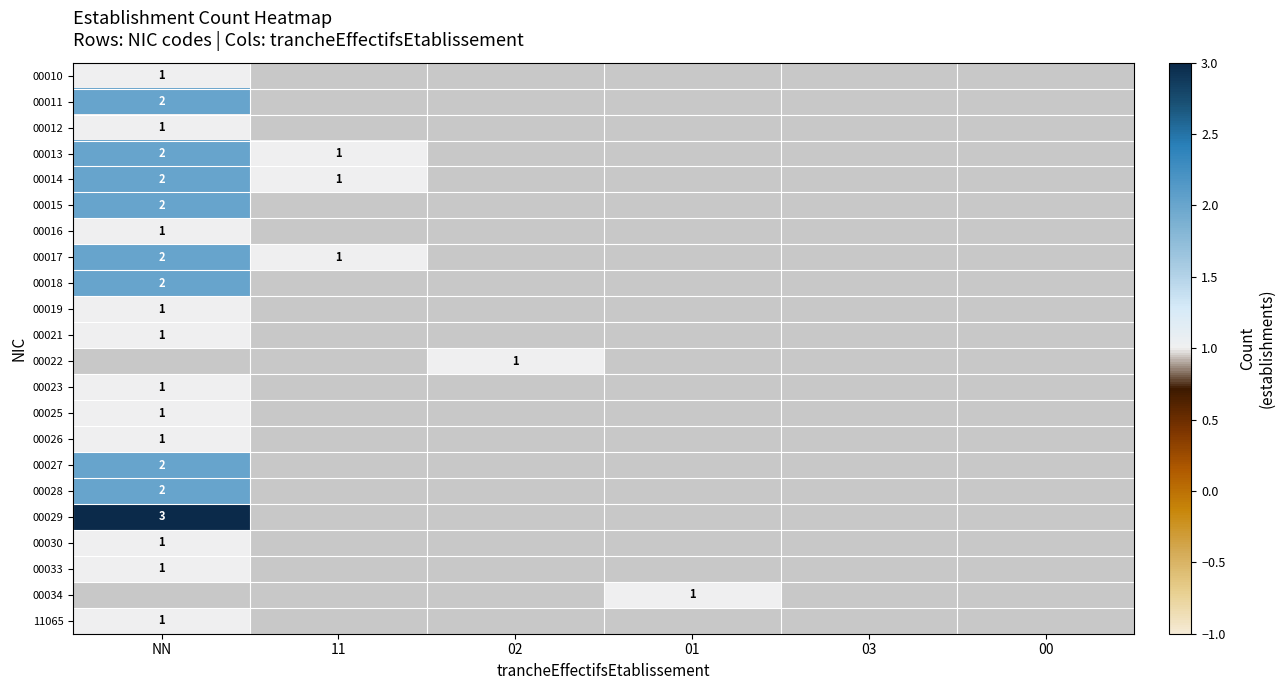

True or false: 11065 has a value of 2 at NN.

False